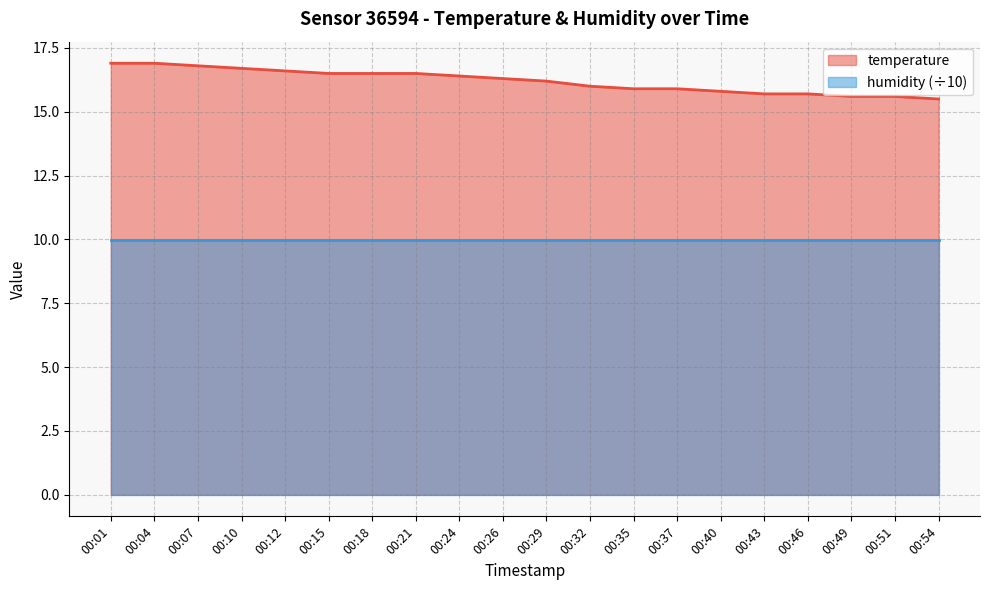

How many lines are shown in the chart?

2